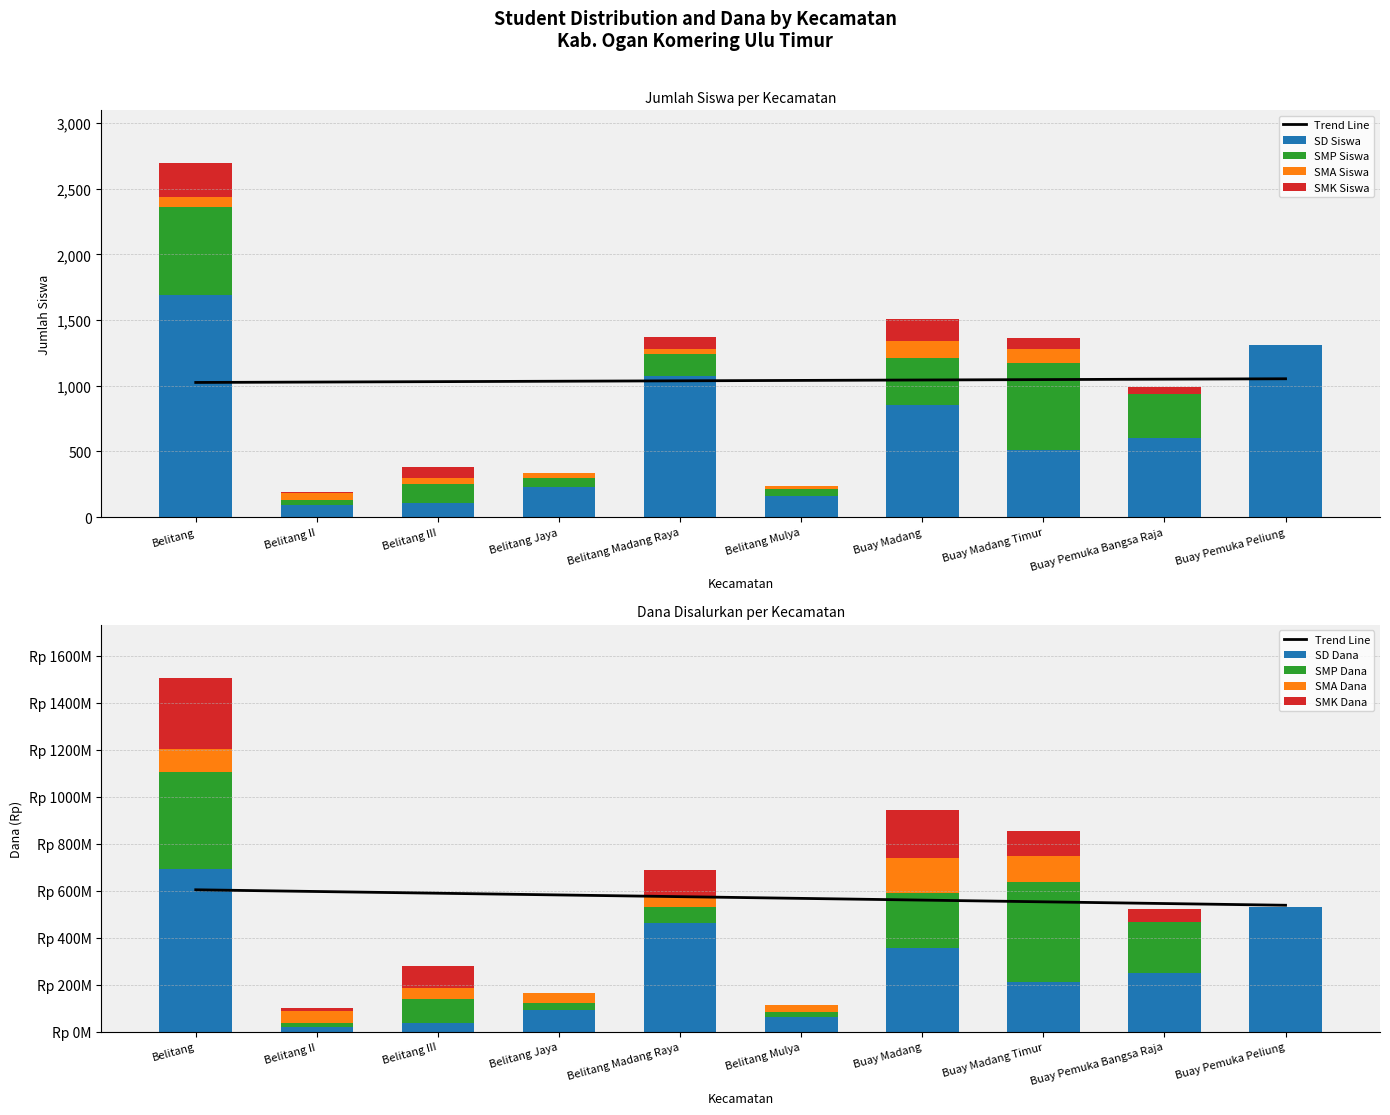

List the series in order of their peak value, highest first.

SD Siswa, SMP Siswa, SMK Siswa, SMA Siswa